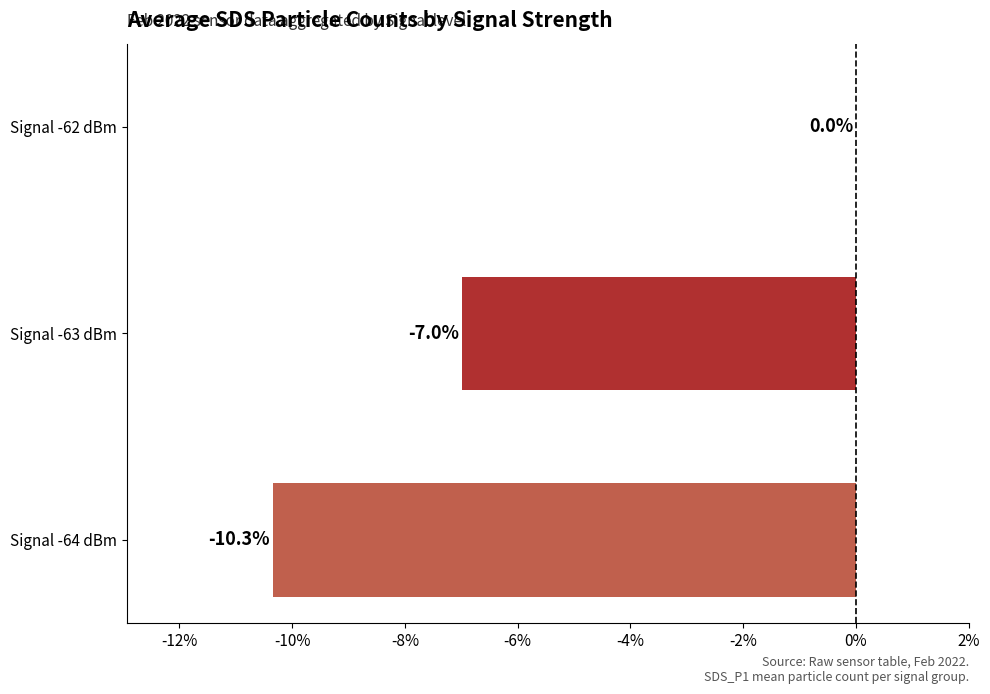

Reading bottom to top, extract all data points from this chart.

Signal -64 dBm=-10.3	Signal -63 dBm=-7.0	Signal -62 dBm=0.0